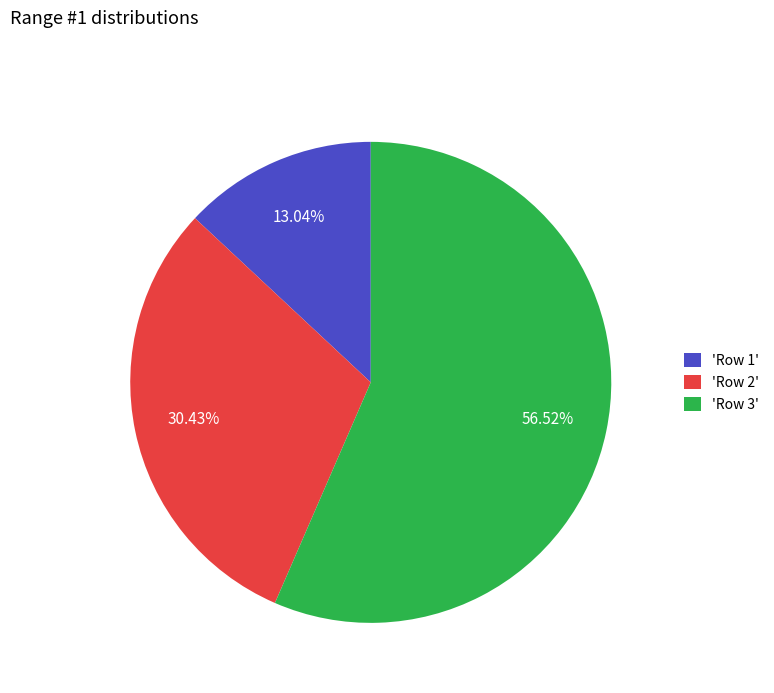

Which category accounts for the majority?

'Row 3'